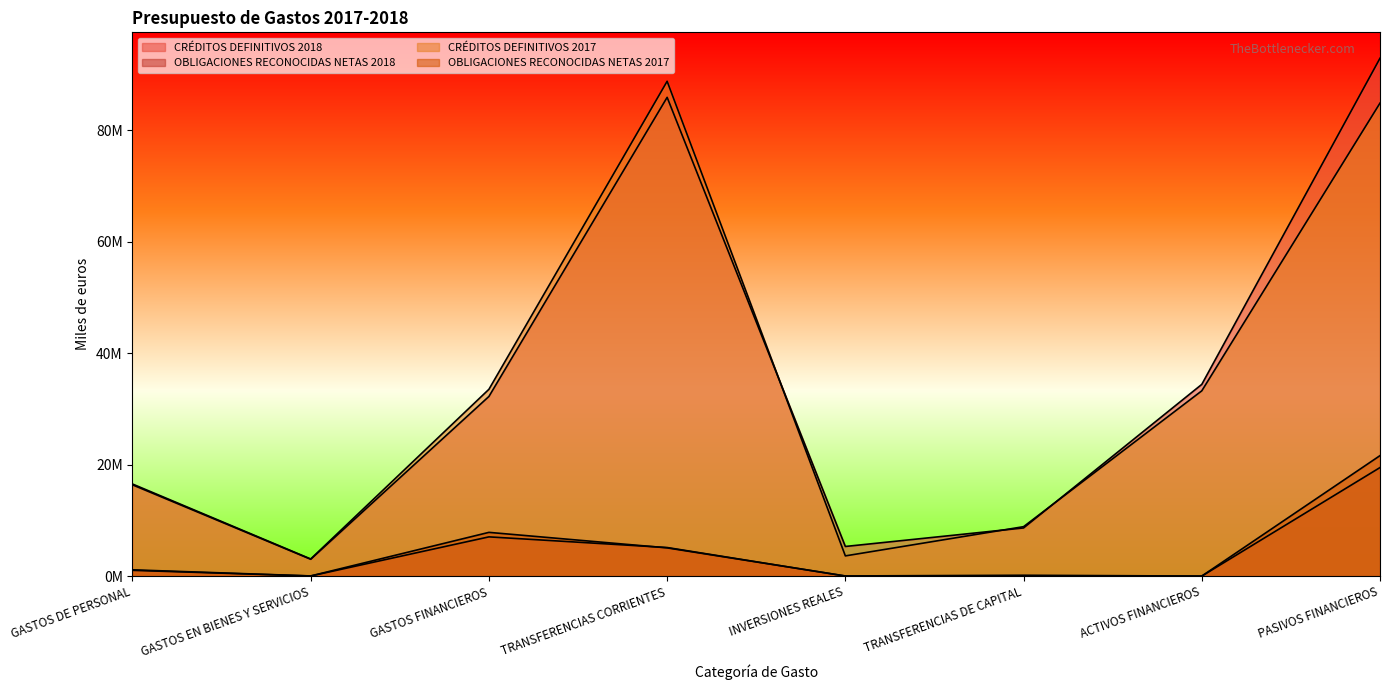

How many series are shown in this chart?

4